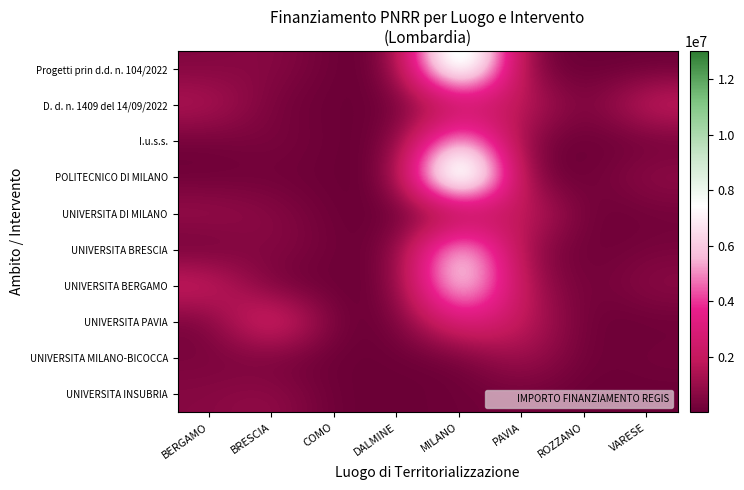

Rank the series at DALMINE from highest to lowest value.

D. d. n. 1409 del 14/09/2022, UNIVERSITA BRESCIA, UNIVERSITA MILANO-BICOCCA, UNIVERSITA PAVIA, Progetti prin d.d. n. 104/2022, UNIVERSITA INSUBRIA, I.u.s.s., POLITECNICO DI MILANO, UNIVERSITA DI MILANO, UNIVERSITA BERGAMO